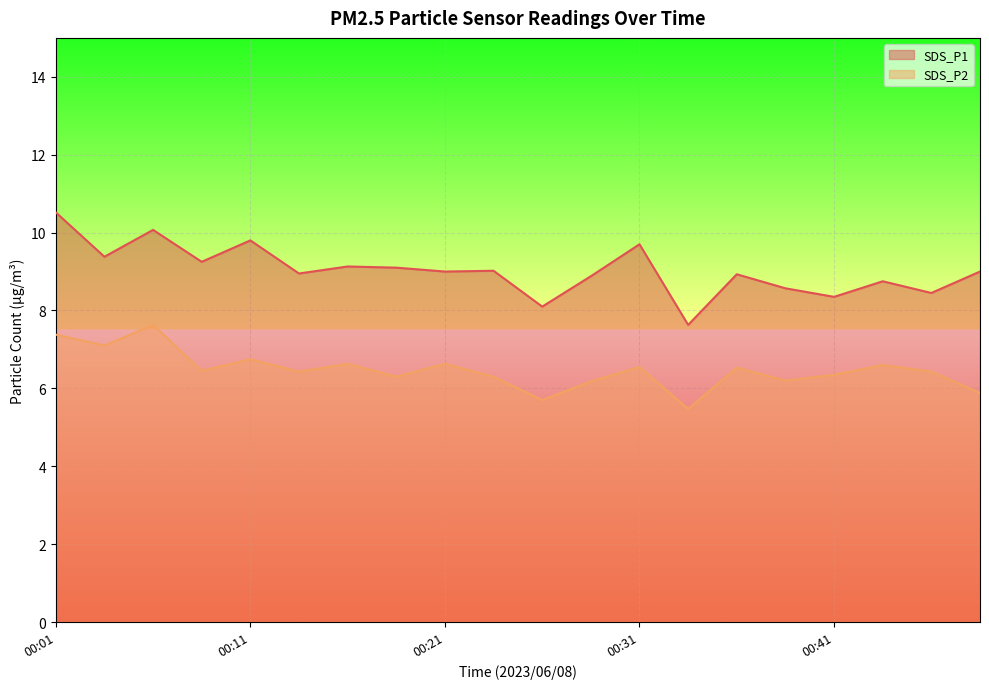

Reading right to left, extract all data points from this chart.

SDS_P1: 00:48=9.0	00:45=8.4	00:43=8.8	00:41=8.3	00:38=8.6	00:36=8.9	00:33=7.6	00:31=9.7	00:28=8.9	00:26=8.1	00:23=9.0	00:21=9.0	00:19=9.1	00:16=9.1	00:14=8.9	00:11=9.8	00:09=9.2	00:06=10.1	00:04=9.4	00:01=10.5
SDS_P2: 00:48=5.9	00:45=6.4	00:43=6.6	00:41=6.3	00:38=6.2	00:36=6.5	00:33=5.5	00:31=6.5	00:28=6.2	00:26=5.7	00:23=6.3	00:21=6.6	00:19=6.3	00:16=6.6	00:14=6.4	00:11=6.8	00:09=6.5	00:06=7.6	00:04=7.1	00:01=7.4